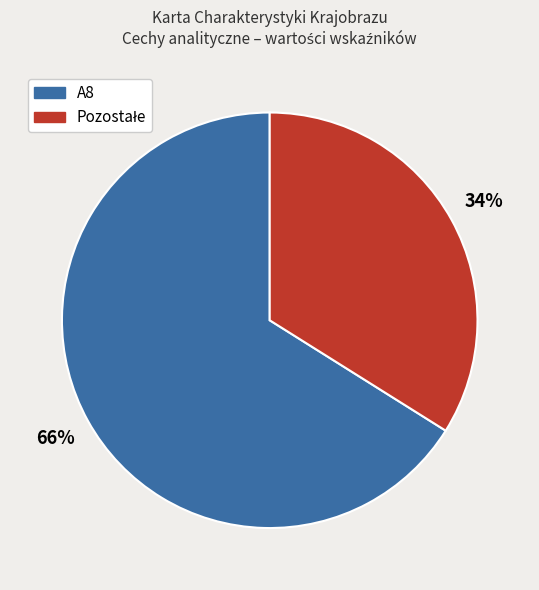

To the nearest percent, what is the average slice percentage?

50%